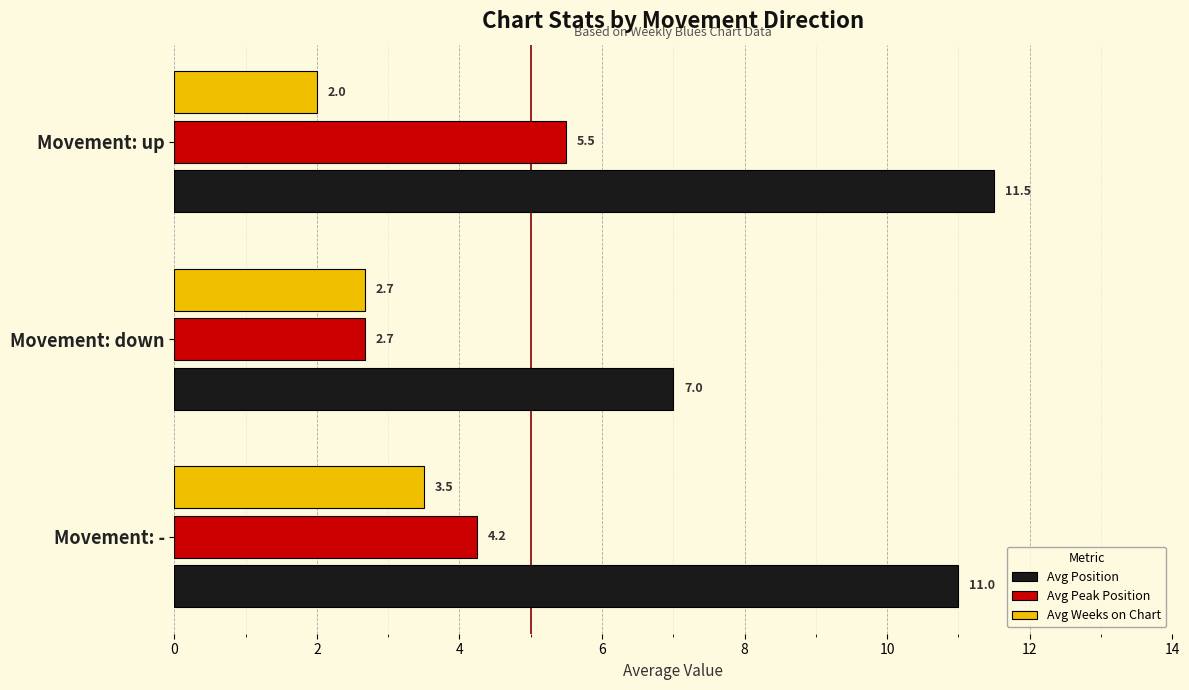

How many categories are shown in the chart?

3